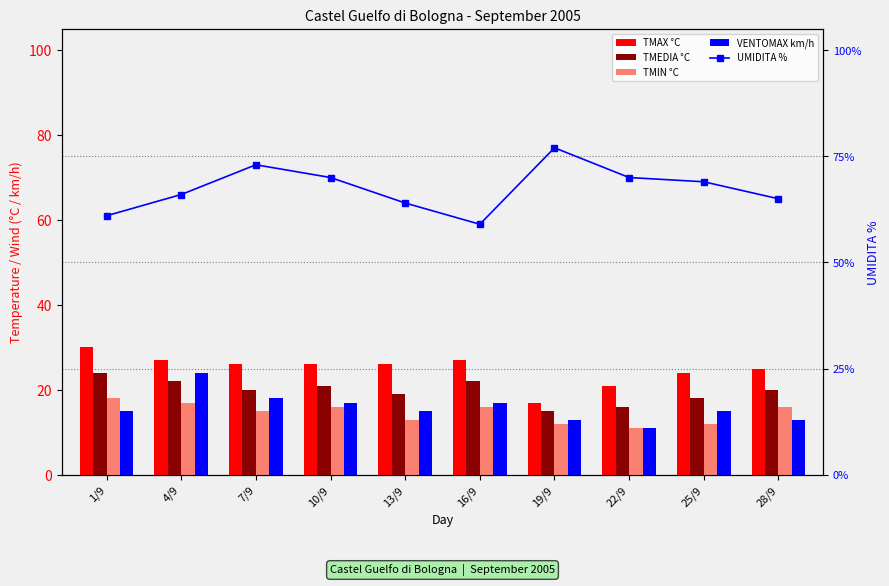

Are the bars grouped side by side (vs. stacked)?

Yes